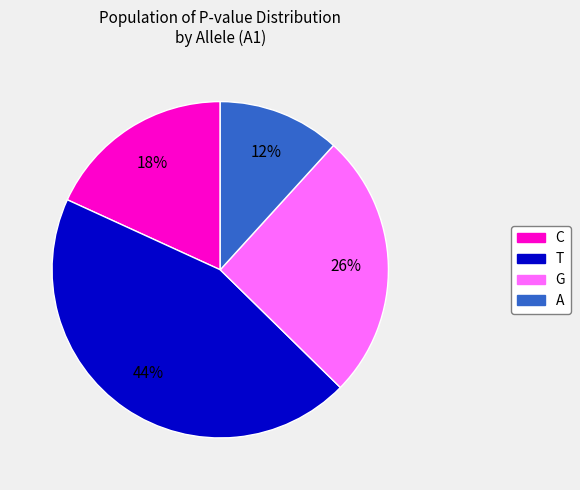

To the nearest percent, what is the average slice percentage?

25%